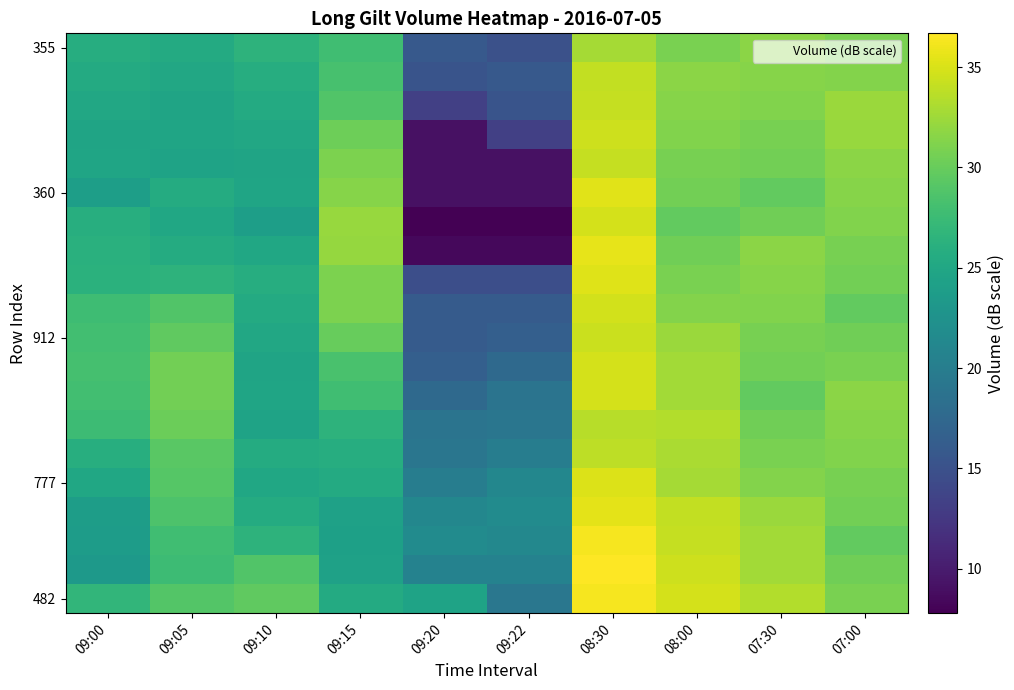

Count the number of categories in the chart.

10